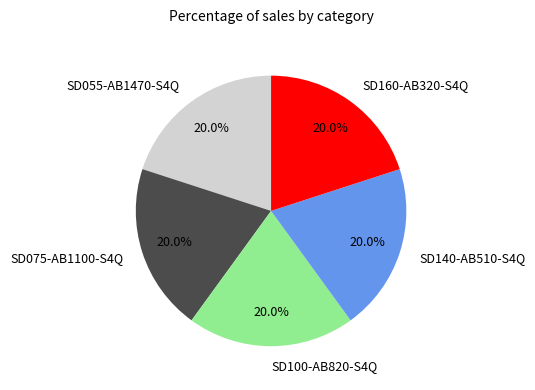

Approximately how many times larger is the value at SD100-AB820-S4Q compared to SD140-AB510-S4Q?

1.0